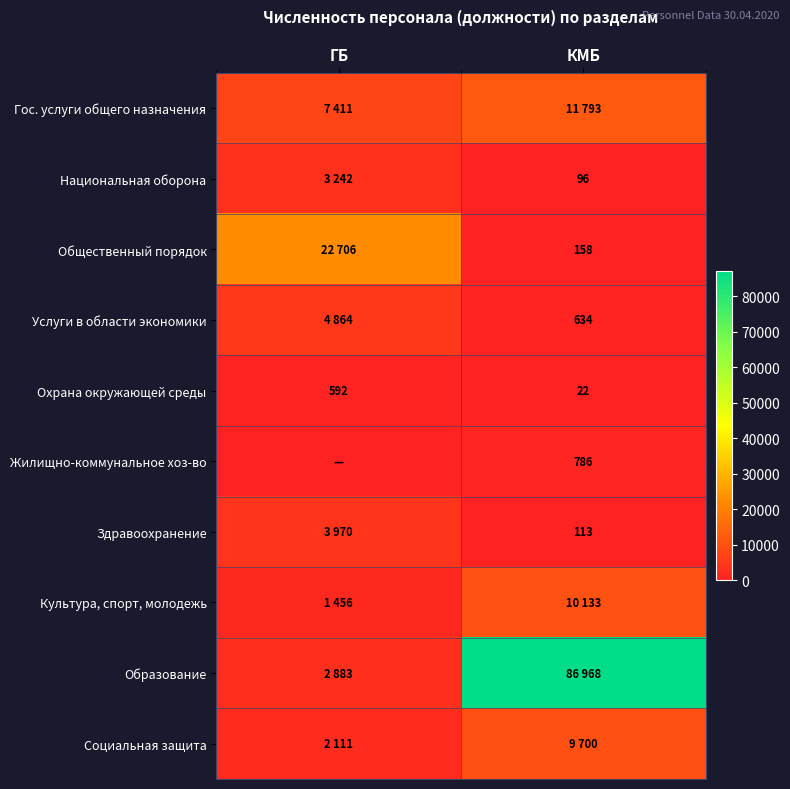

What is the spread (max minus min) of values at КМБ?

86945.5